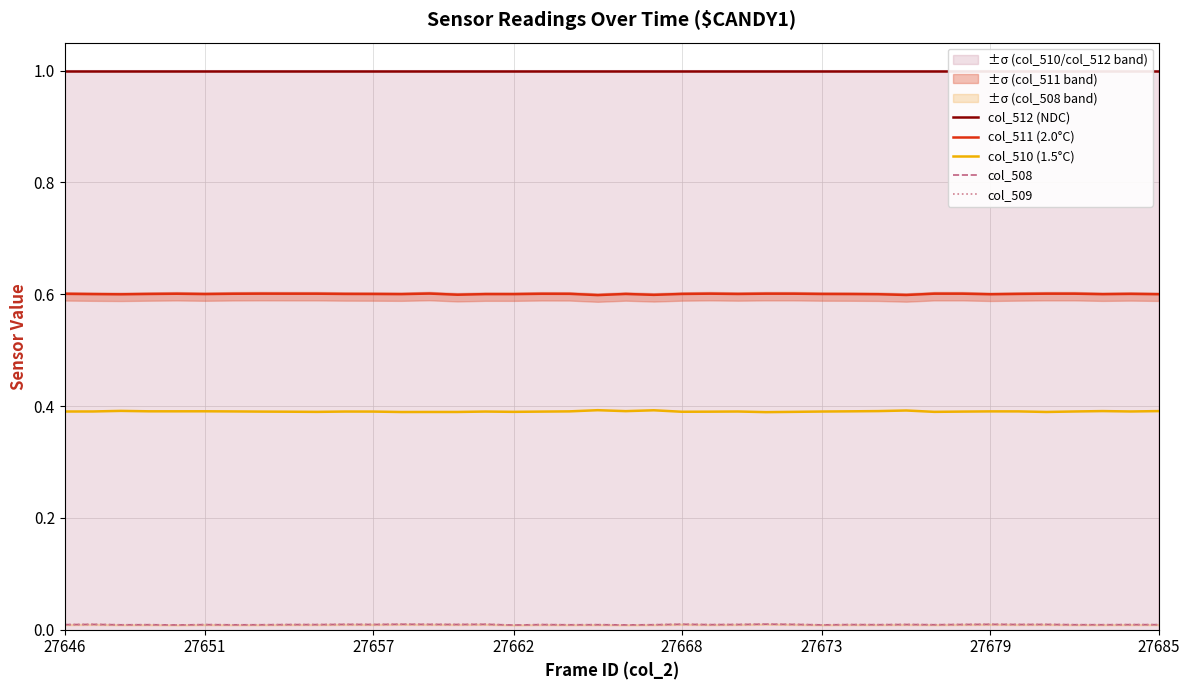

The value of col_510 (1.5°C) at 27673 is 0.5. True or false?

False